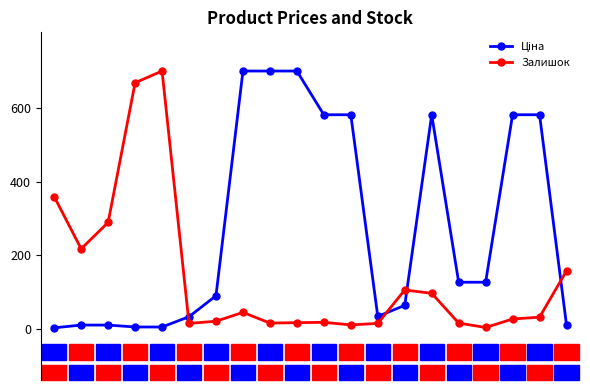

What is the greatest value displayed?

702.0